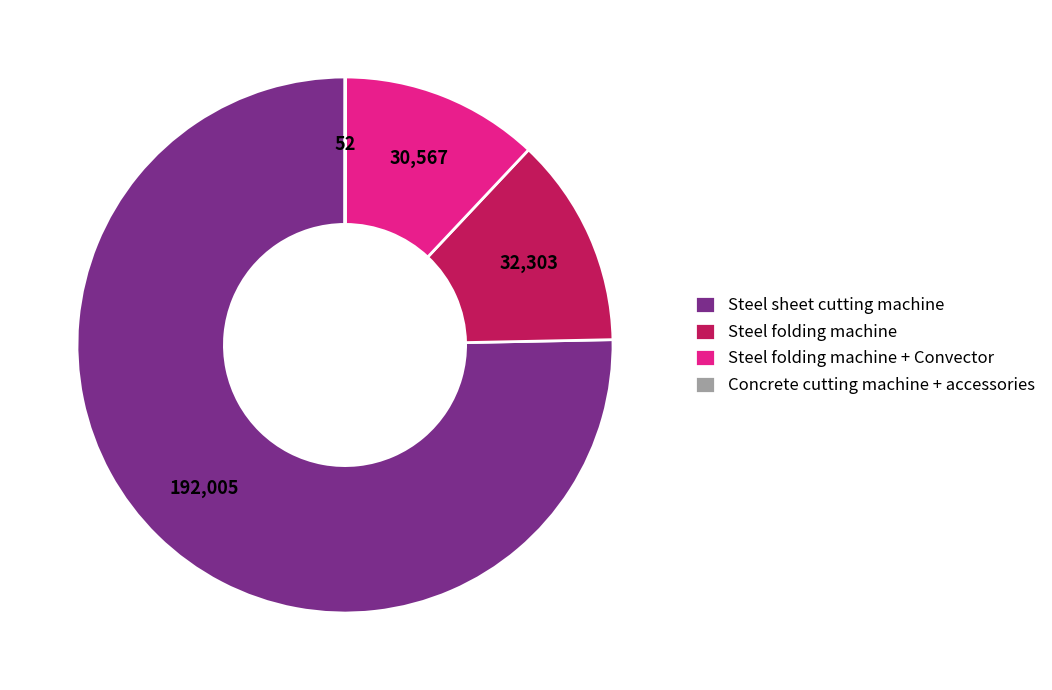

Does any single category account for the majority?

Yes